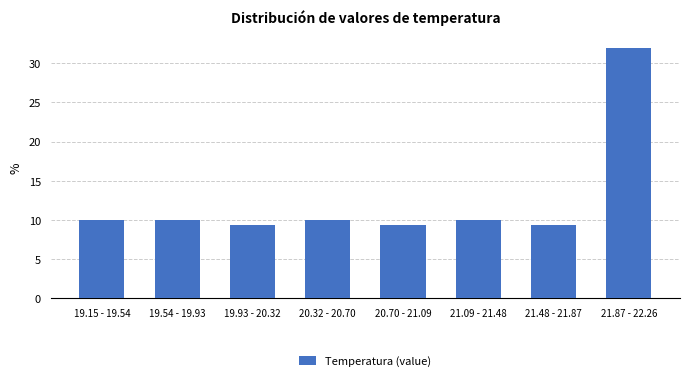

Reading left to right, extract all data points from this chart.

19.15 - 19.54=10.0	19.54 - 19.93=10.0	19.93 - 20.32=9.4	20.32 - 20.70=10.0	20.70 - 21.09=9.4	21.09 - 21.48=10.0	21.48 - 21.87=9.4	21.87 - 22.26=31.9